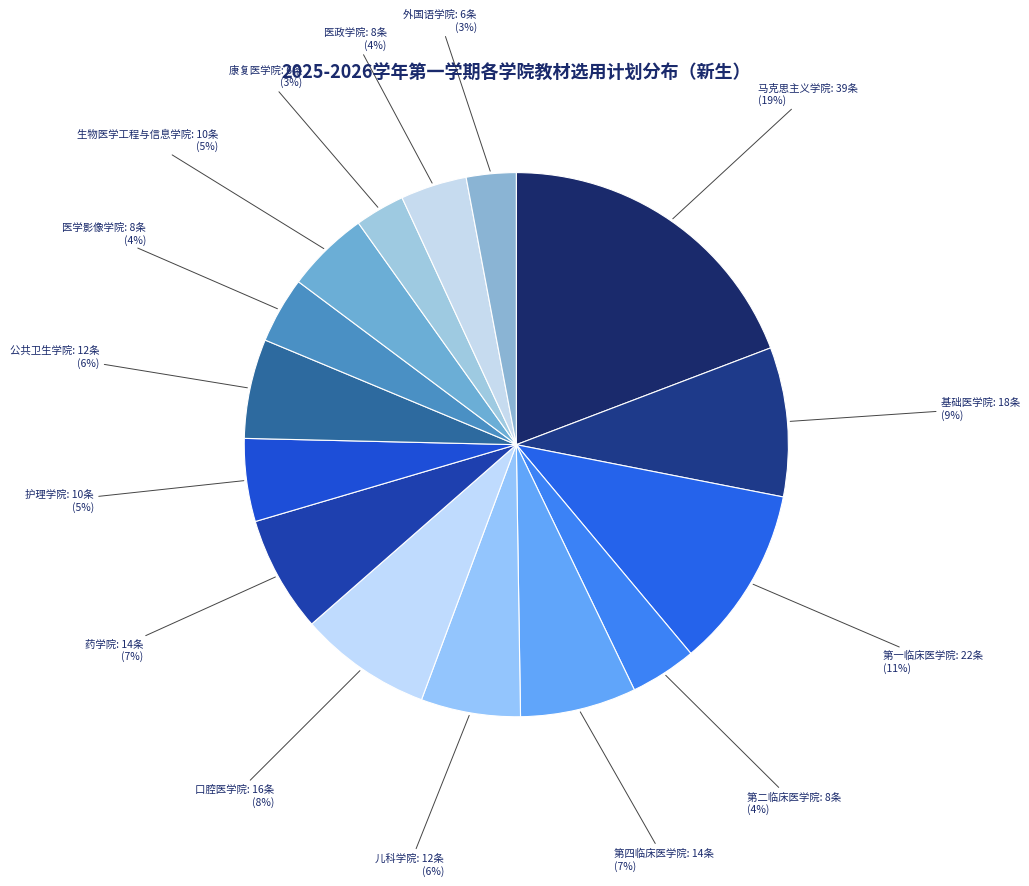

How many segments does this pie chart have?

15